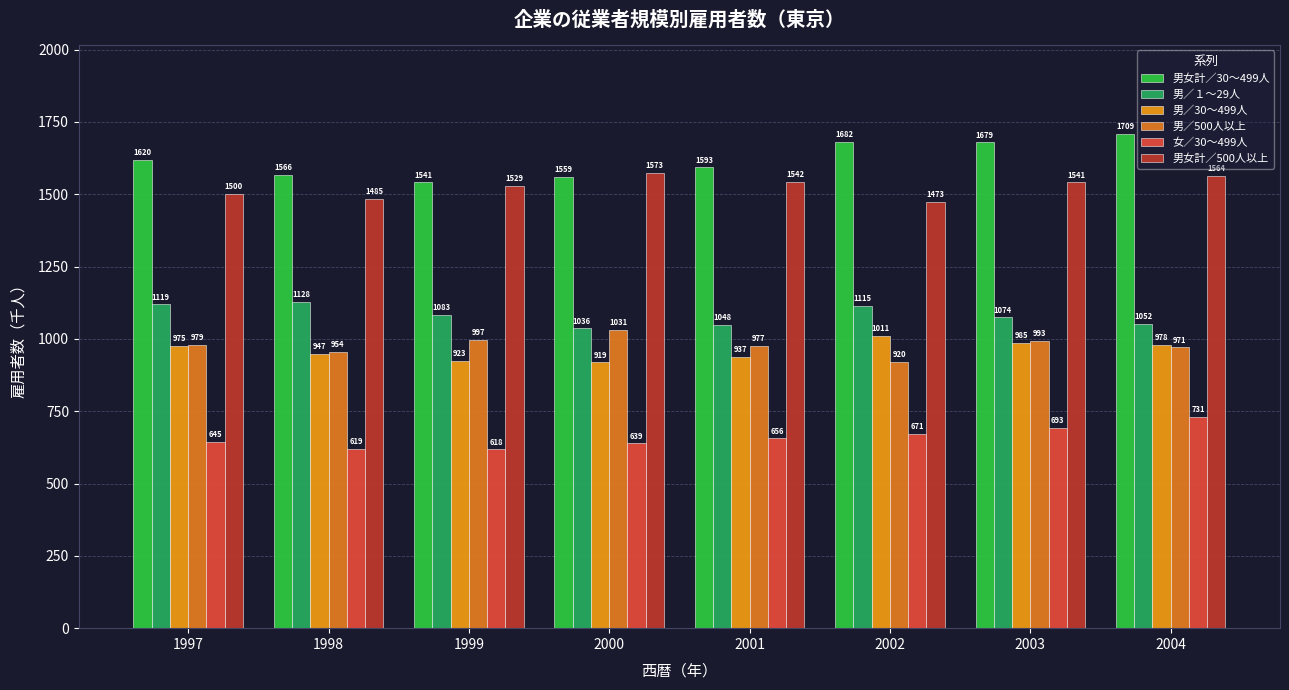

Reading left to right, what are all the values shown in this chart?

男女計／30～499人: 1997=1620	1998=1566	1999=1541	2000=1559	2001=1593	2002=1682	2003=1679	2004=1709
男／１～29人: 1997=1119	1998=1128	1999=1083	2000=1036	2001=1048	2002=1115	2003=1074	2004=1052
男／30～499人: 1997=975	1998=947	1999=923	2000=919	2001=937	2002=1011	2003=985	2004=978
男／500人以上: 1997=979	1998=954	1999=997	2000=1031	2001=977	2002=920	2003=993	2004=971
女／30～499人: 1997=645	1998=619	1999=618	2000=639	2001=656	2002=671	2003=693	2004=731
男女計／500人以上: 1997=1500	1998=1485	1999=1529	2000=1573	2001=1542	2002=1473	2003=1541	2004=1564